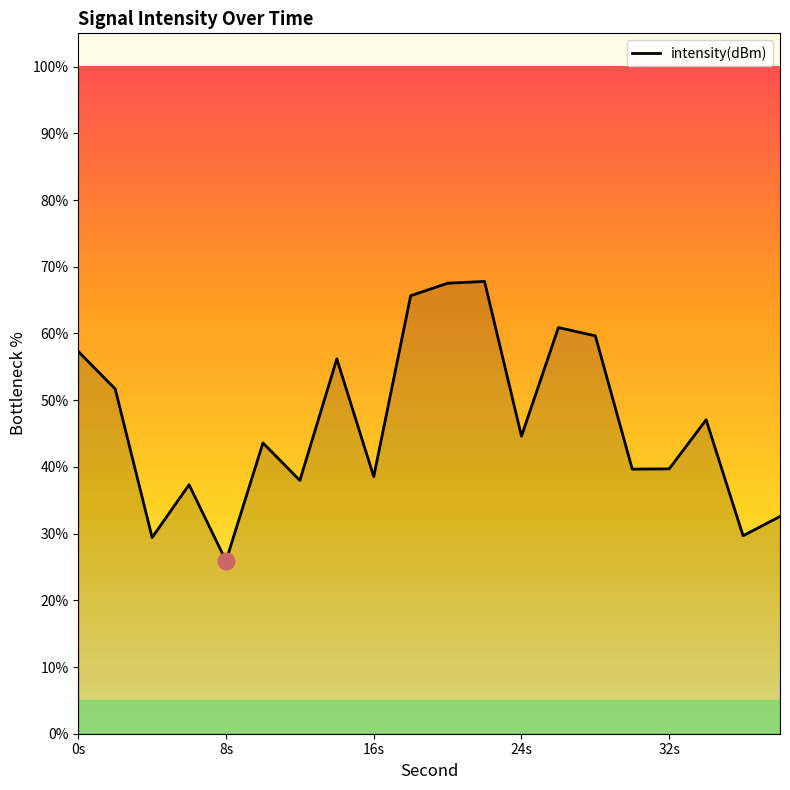

What is the maximum value shown in the chart?

67.8